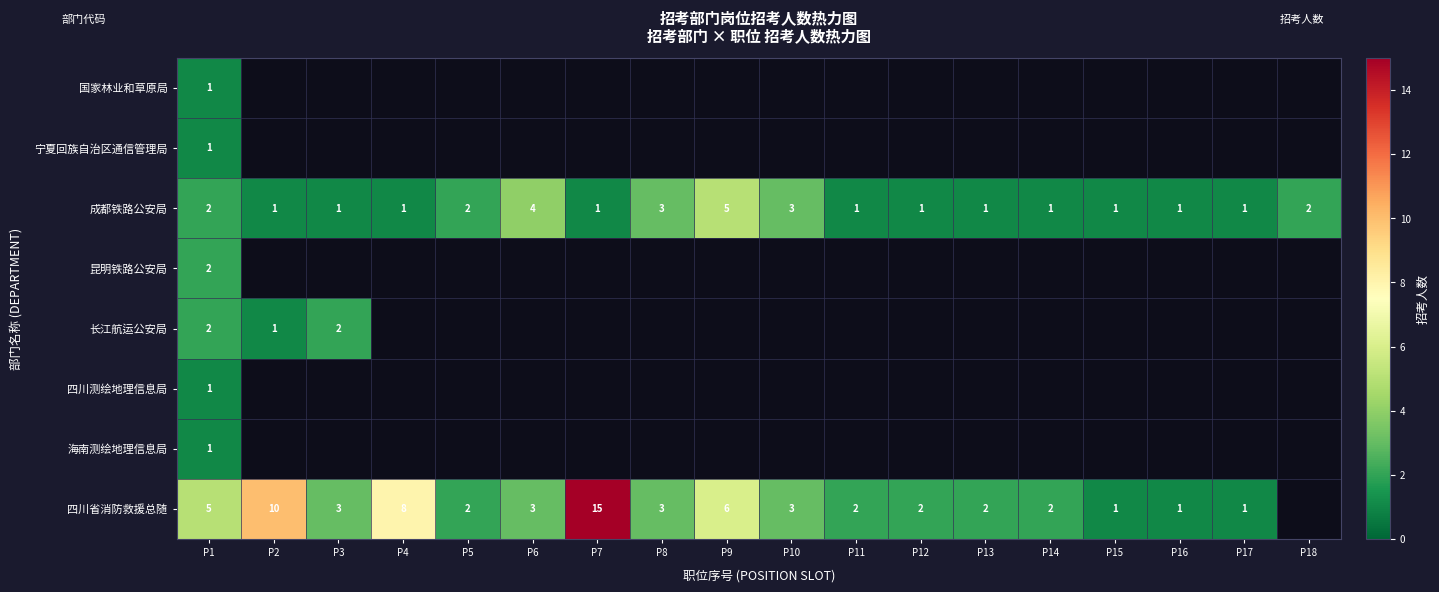

The value of 成都铁路公安局 at P16 is 1. True or false?

True